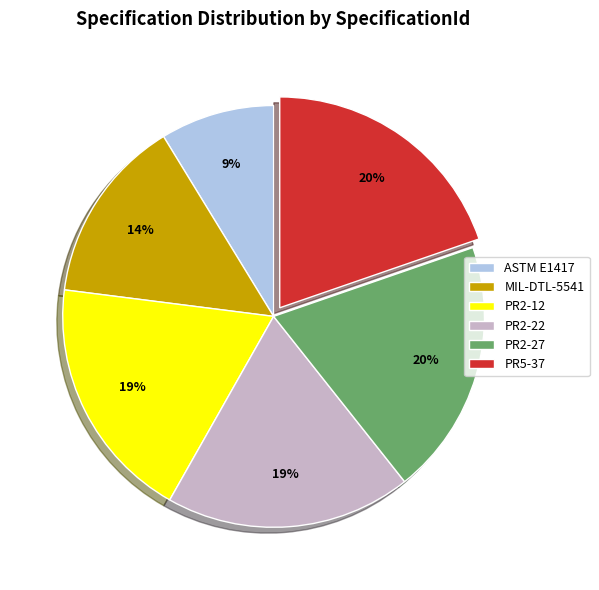

Does PR2-22 represent more than half of the total?

No